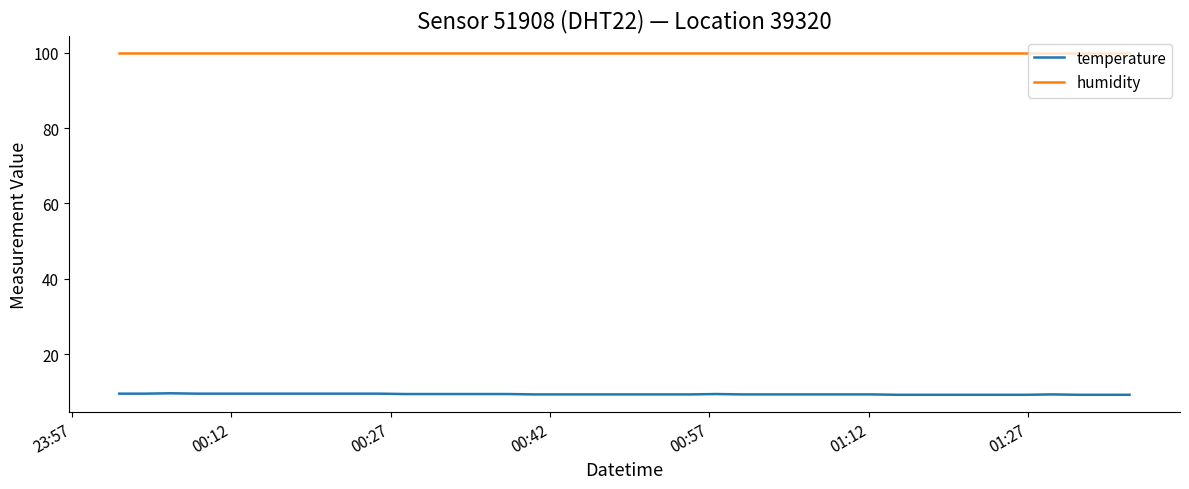

List the series in order of their overall mean, lowest first.

temperature, humidity